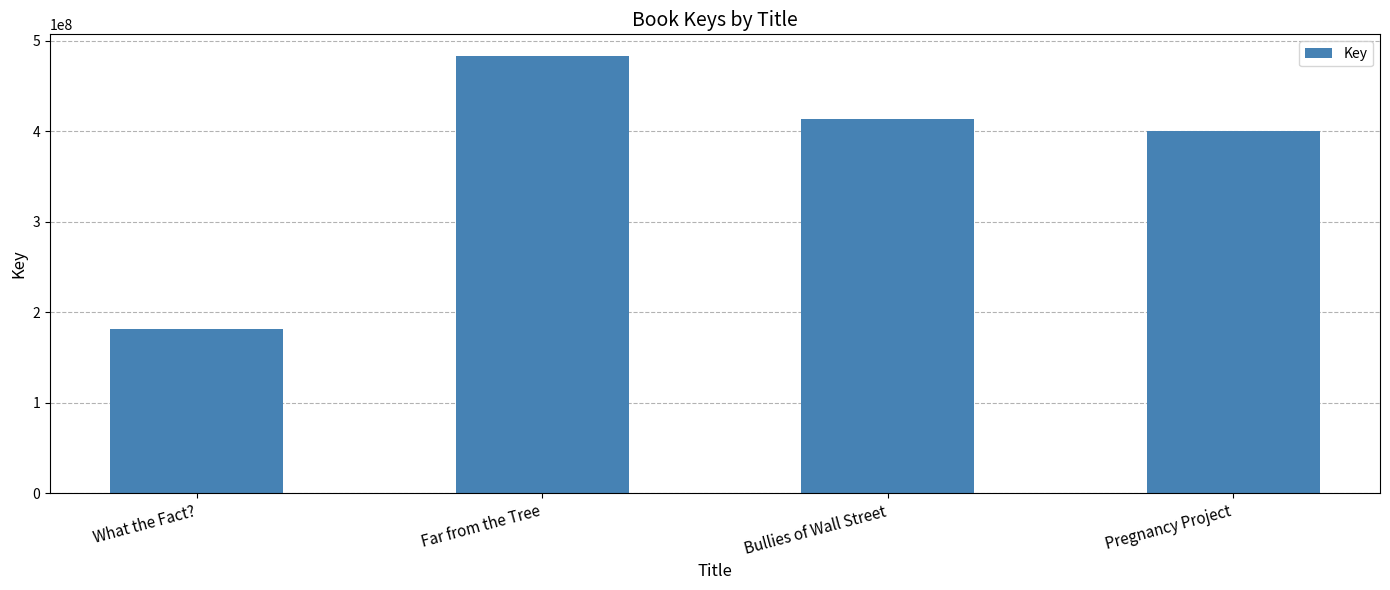

Where does the data first go above 414175204?

Far from the Tree